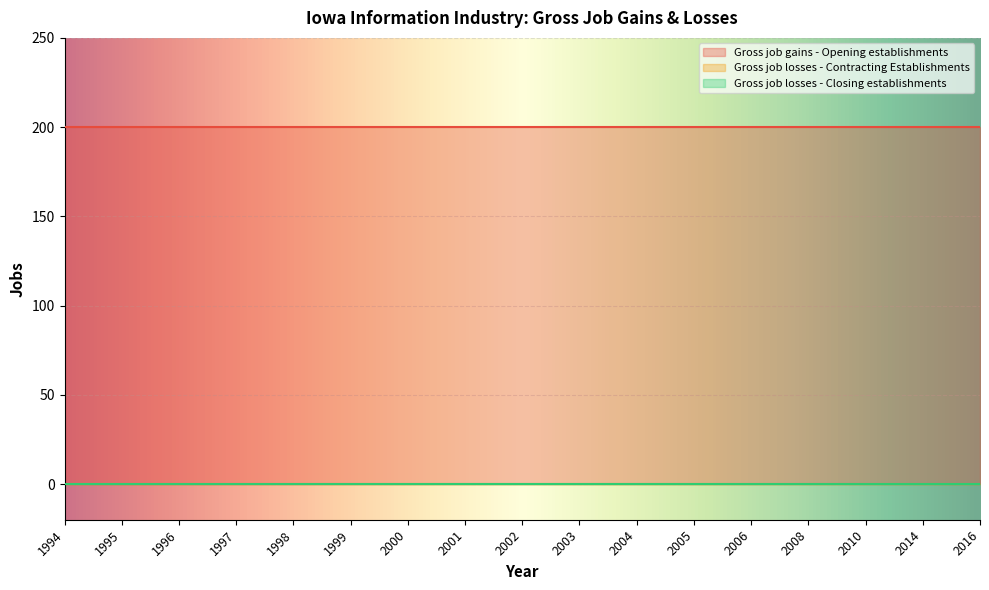

True or false: Gross job losses - Contracting Establishments has more than 0 interior local peaks.

False